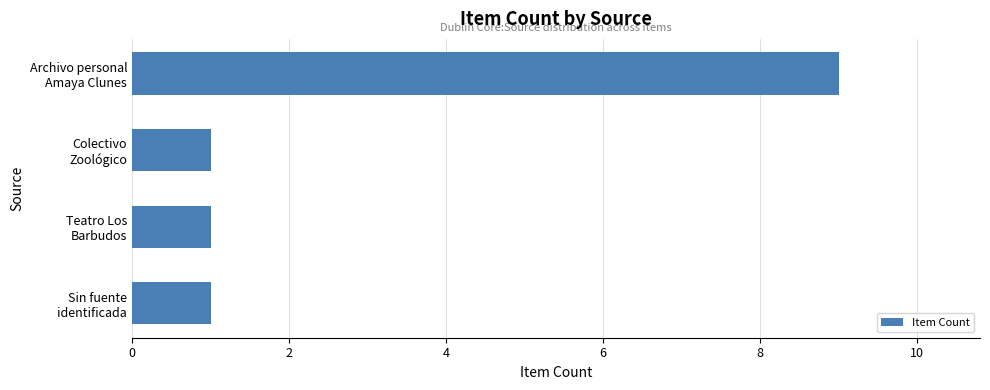

How many bars are there in total?

4